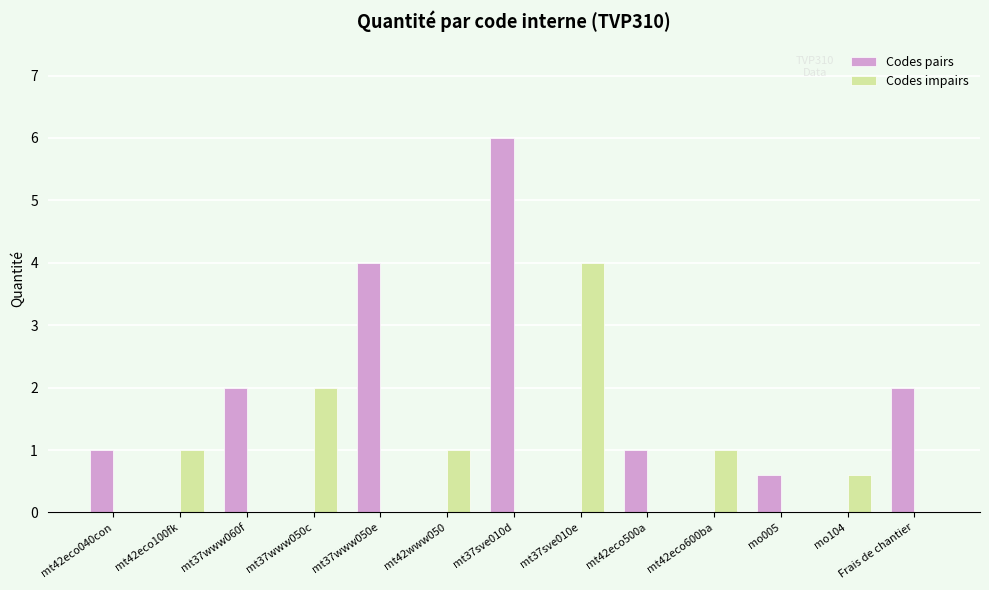

What are all the series names shown in the legend?

Codes pairs, Codes impairs